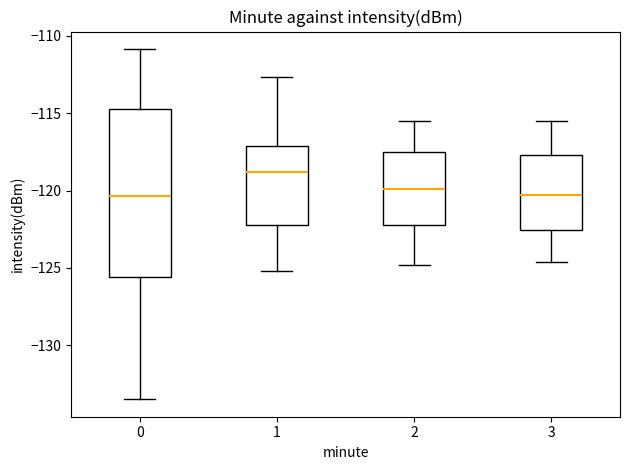

Which box is the tallest, from its lower edge to its upper edge?

0